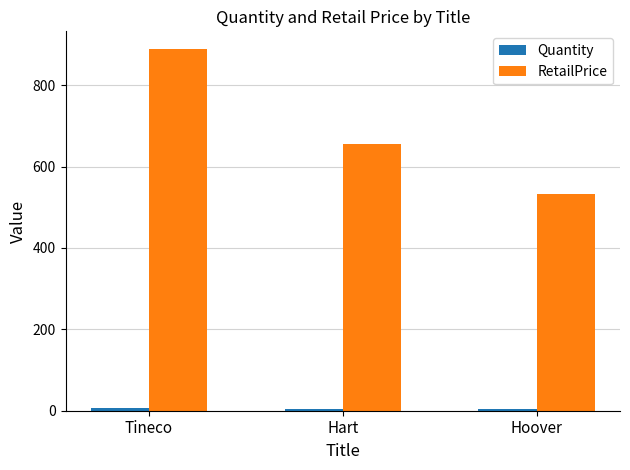

What is the difference between the maximum and second lowest values in the RetailPrice series?

233